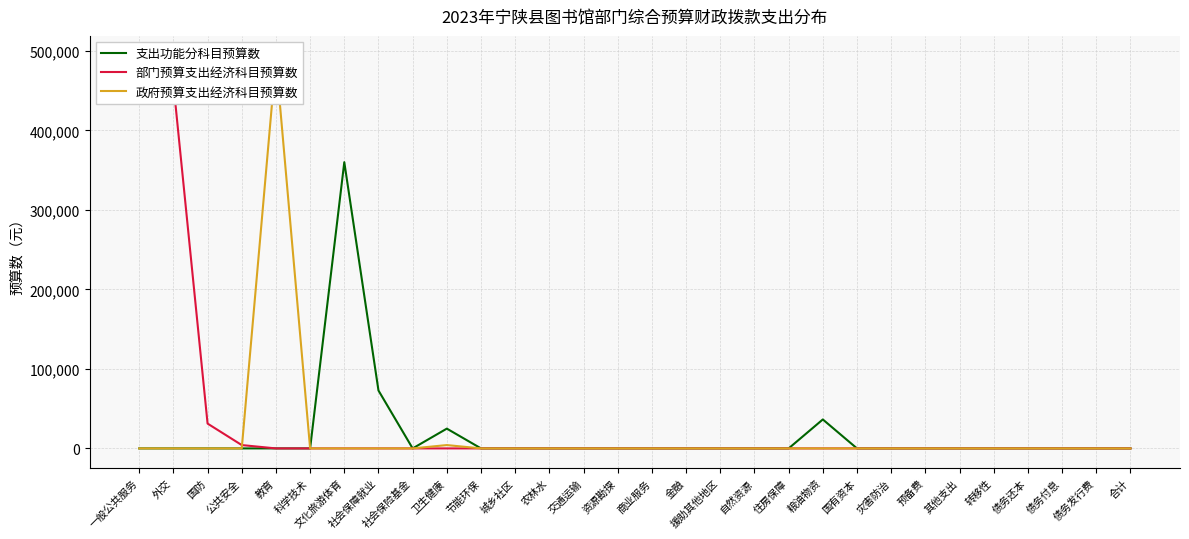

Which has a higher value, 预备费 or 国防?

预备费